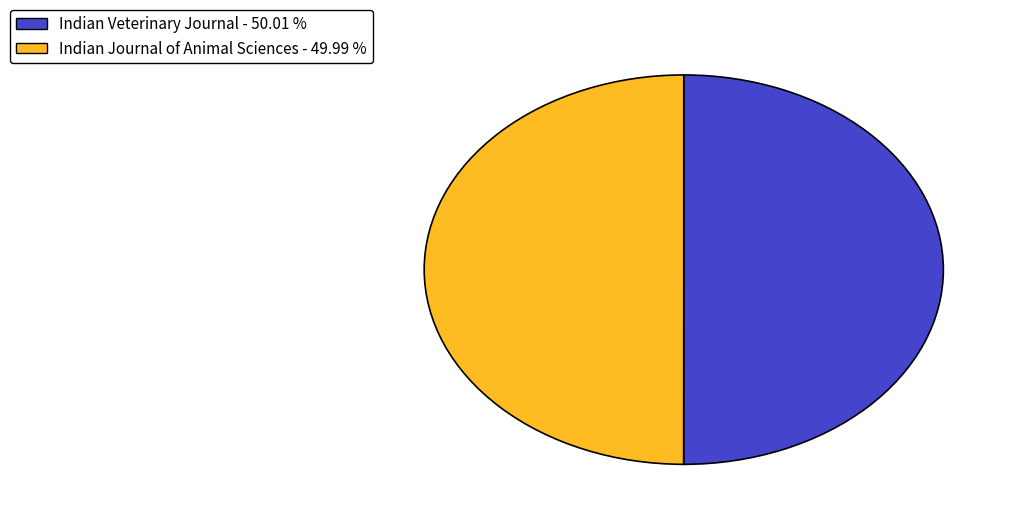

What is the ratio of the value at Indian Journal of Animal Sciences to the value at Indian Veterinary Journal?

1.0